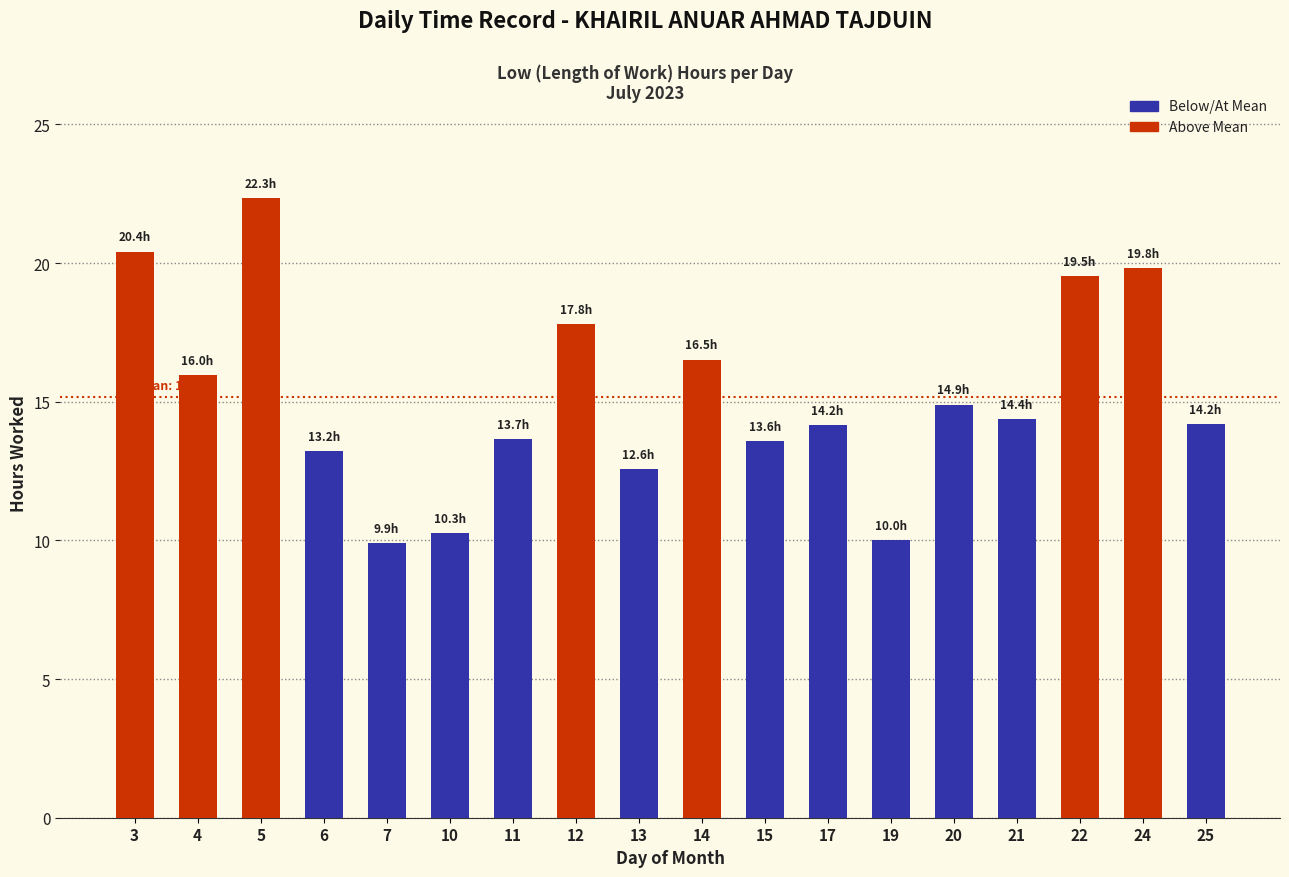

What is the approximate value at 6?

13.2